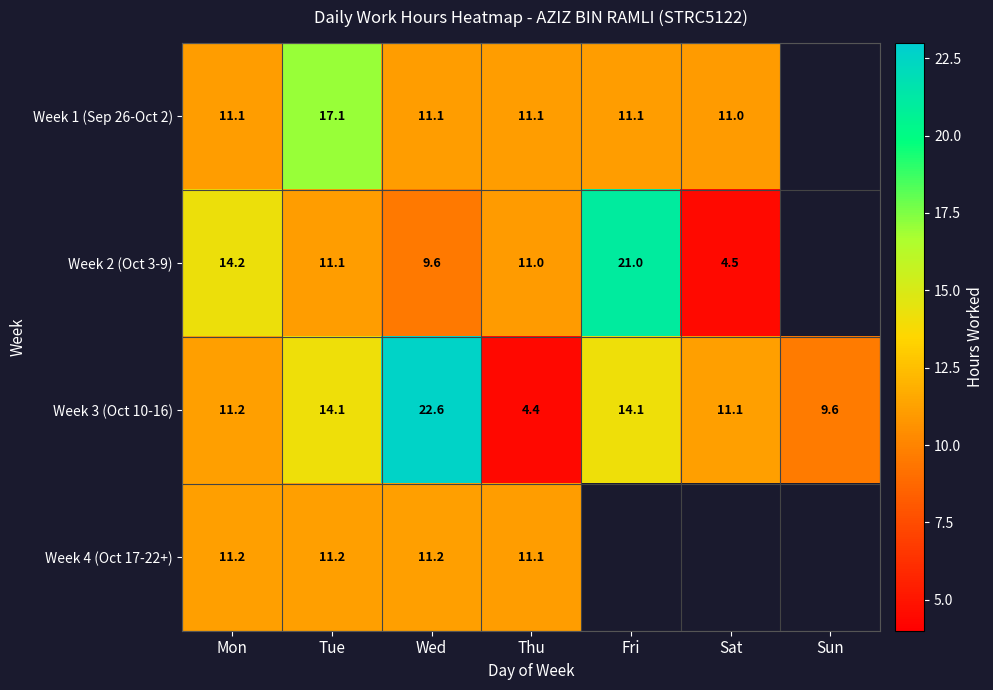

Is it true that Week 3 (Oct 10-16) equals 13.7 at Sun?

False